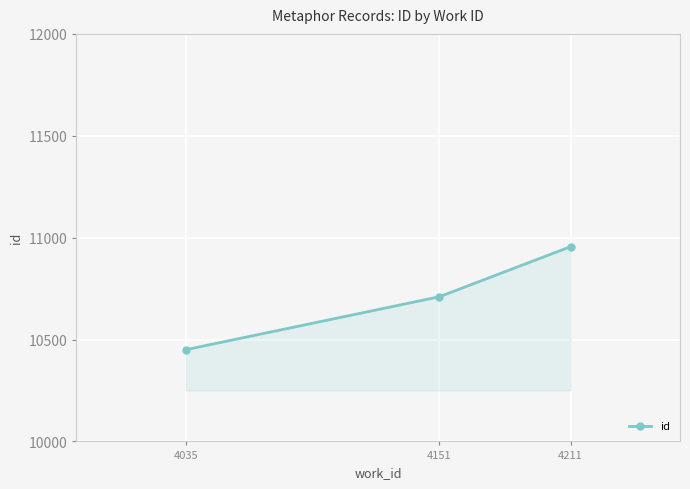

How many data points does each series have?

3